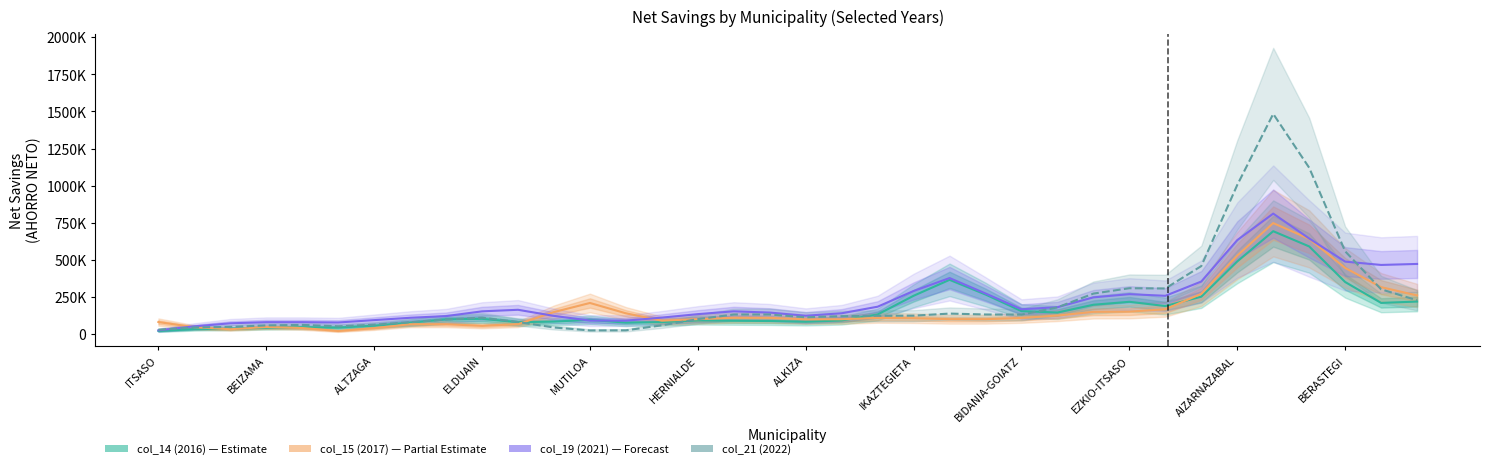

True or false: col_21 (2022) has a value of 33473.0 at IKAZTEGIETA.

False